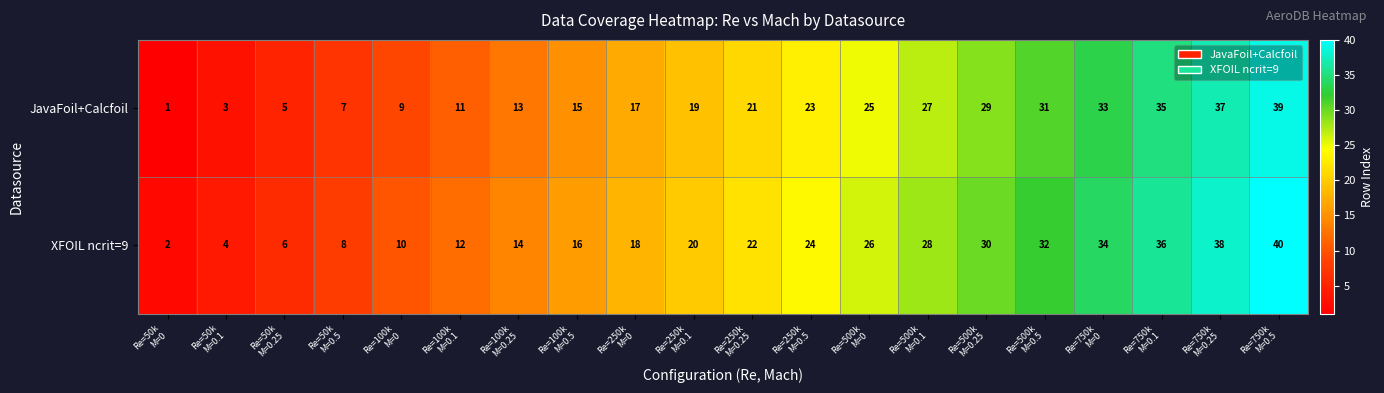

What is the total value across all series at Re=250k
M=0.1?

39